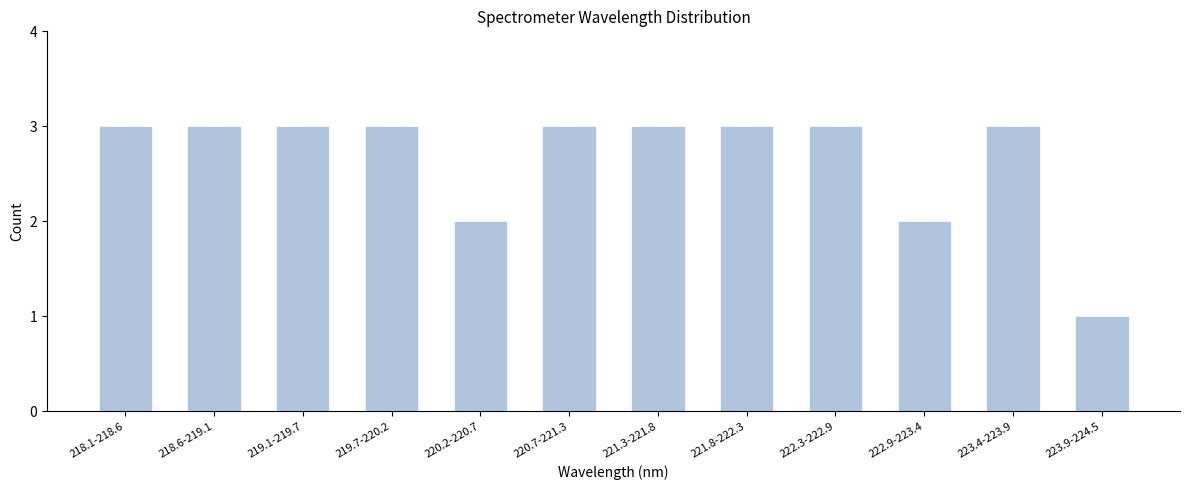

Reading left to right, transcribe all the data shown in this chart.

218.1-218.6=3	218.6-219.1=3	219.1-219.7=3	219.7-220.2=3	220.2-220.7=2	220.7-221.3=3	221.3-221.8=3	221.8-222.3=3	222.3-222.9=3	222.9-223.4=2	223.4-223.9=3	223.9-224.5=1